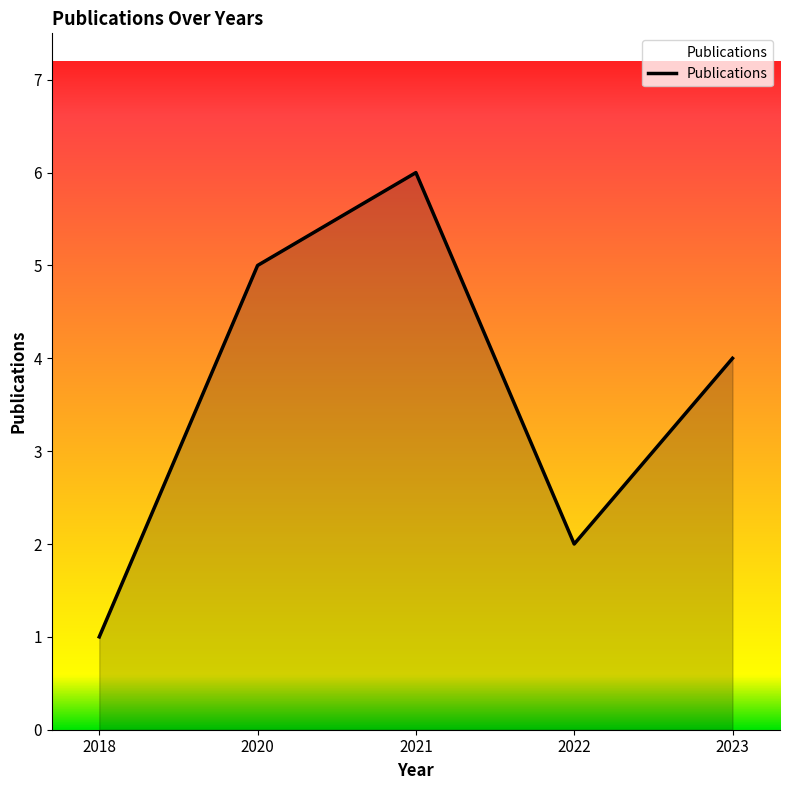

What is the average value?

4